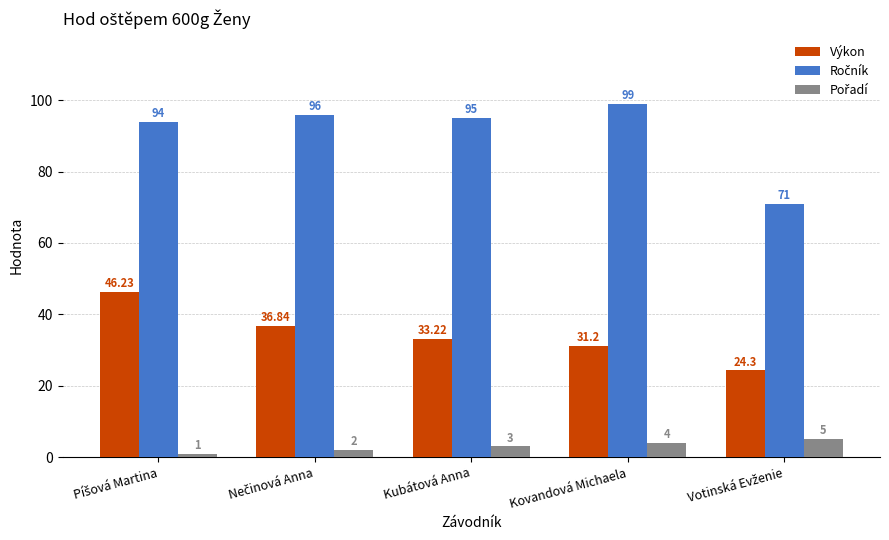

At how many categories does at least one series exceed 79?

4